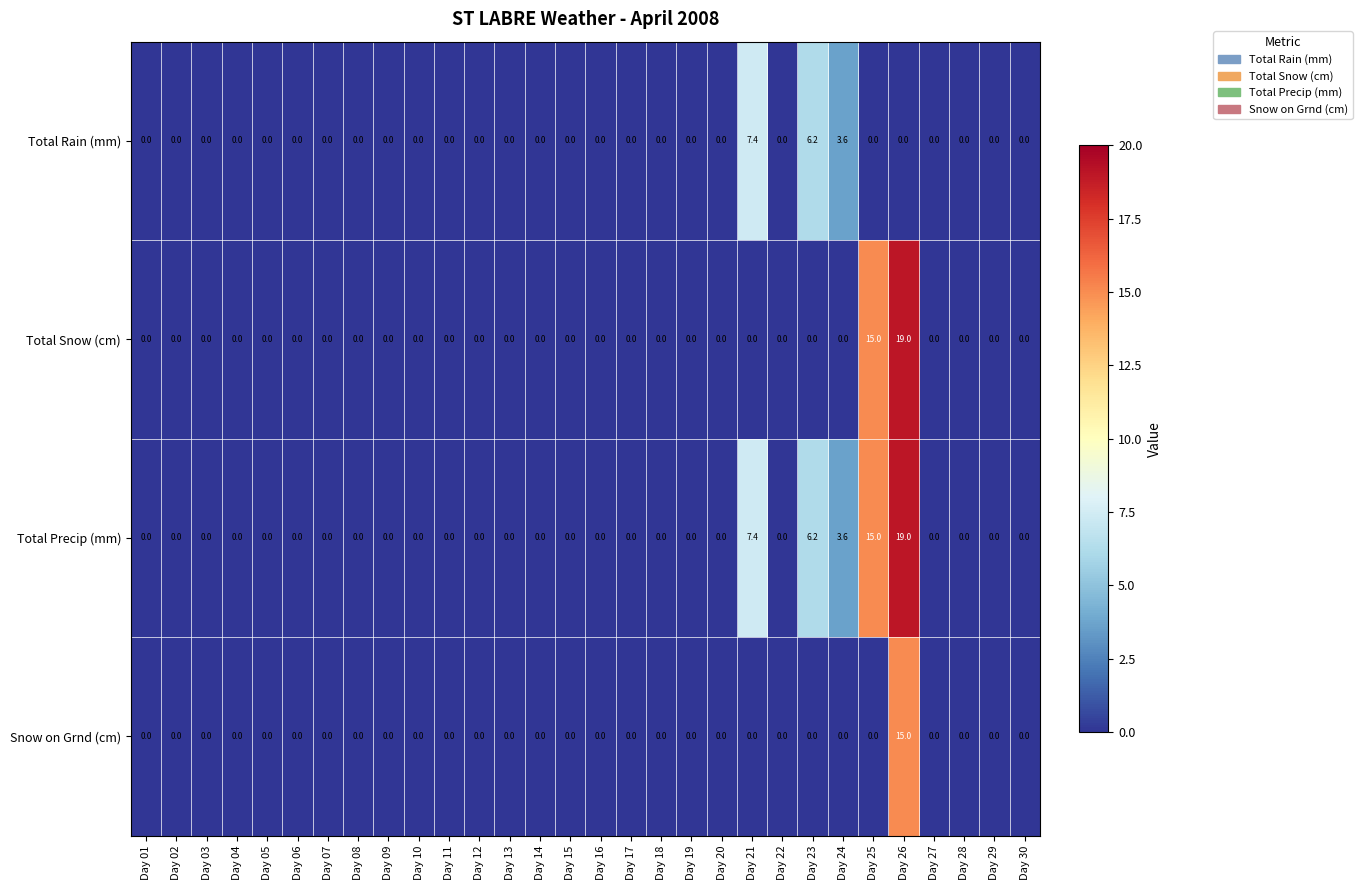

Where is Total Rain (mm) nearest to the value 3?

Day 24